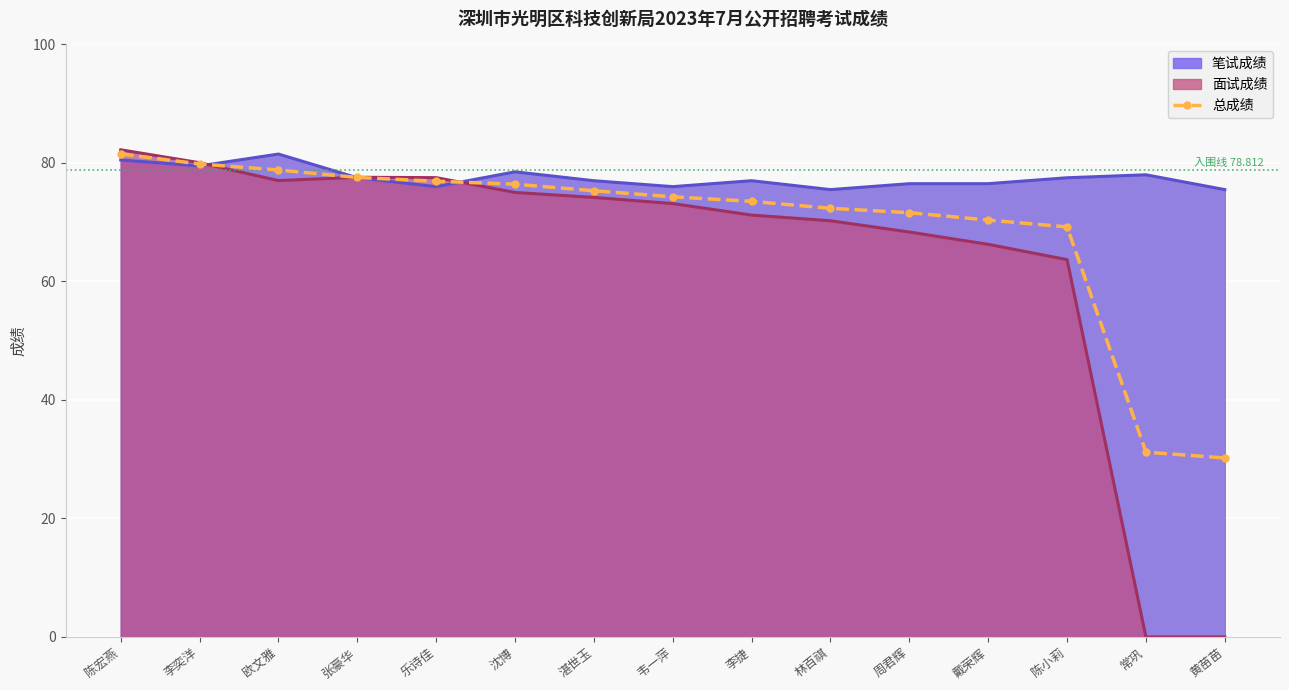

At which category does the chart reach its minimum across all series?

黄苗苗